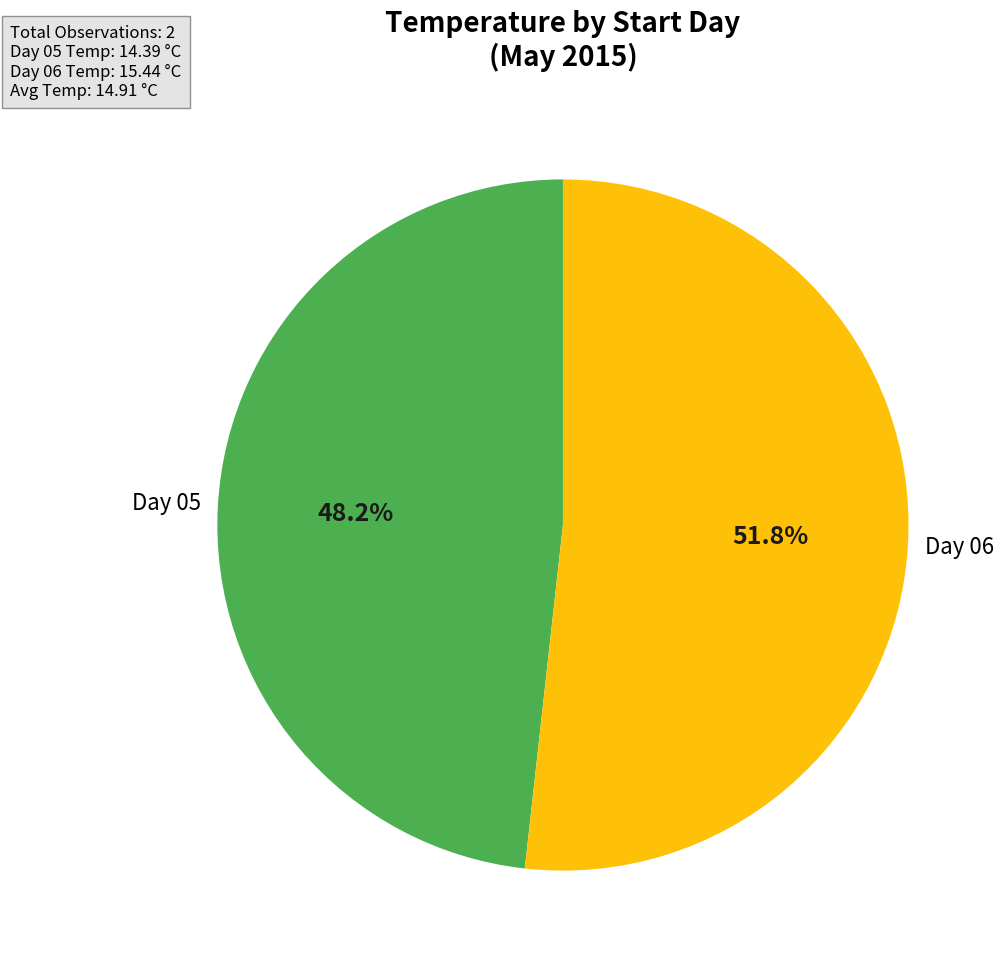

Is there any slice that represents more than half of the pie?

Yes